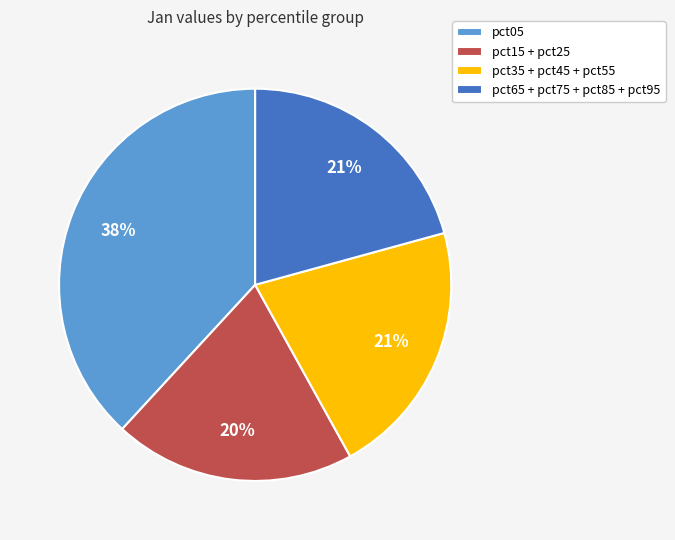

To the nearest percent, what percentage of the pie is pct35 + pct45 + pct55?

21%